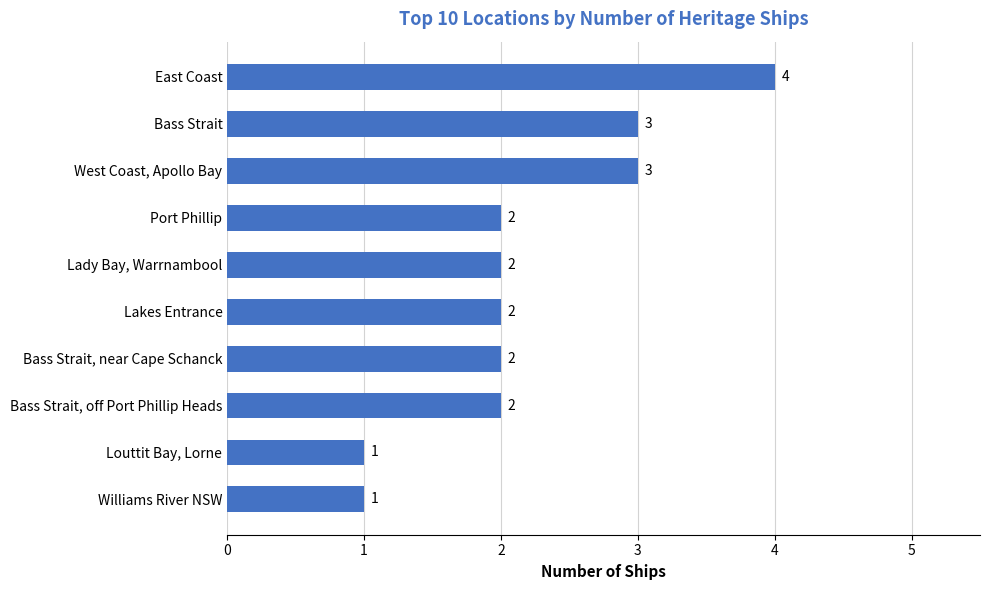

Count the values in the range 2 to 3.

7